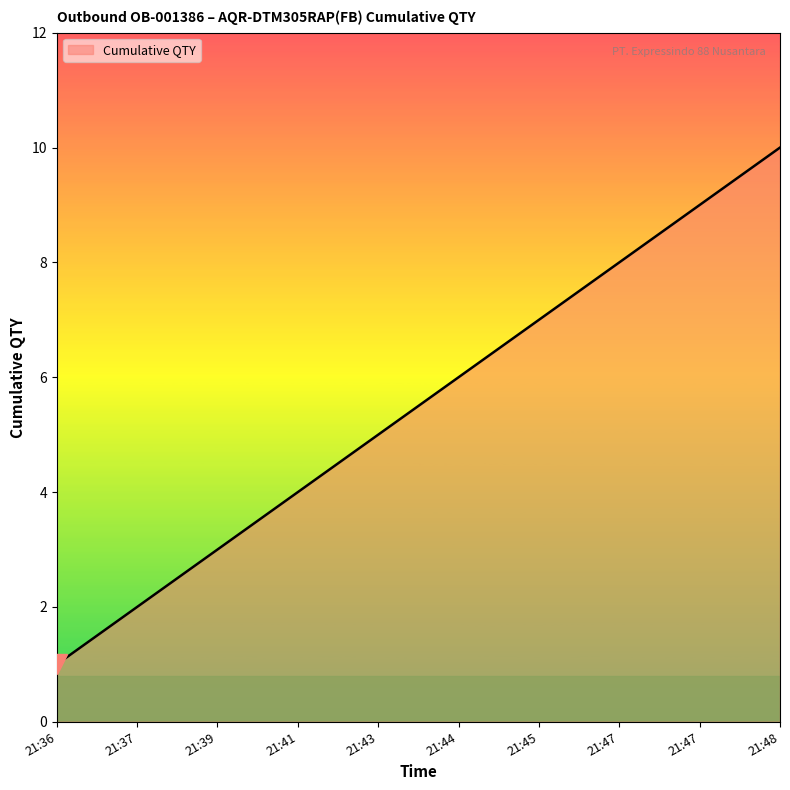

True or false: the data has more than 0 interior local peaks.

False